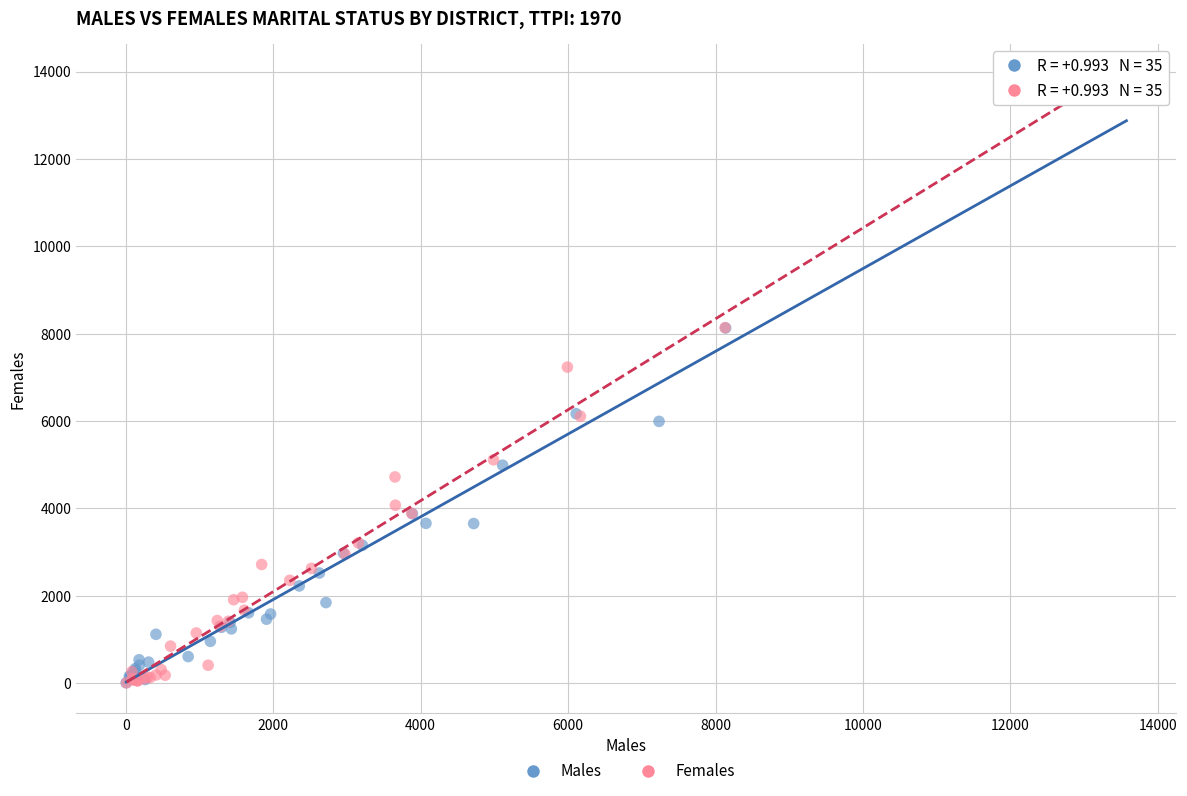

Which series has the widest spread of Y values?

Females